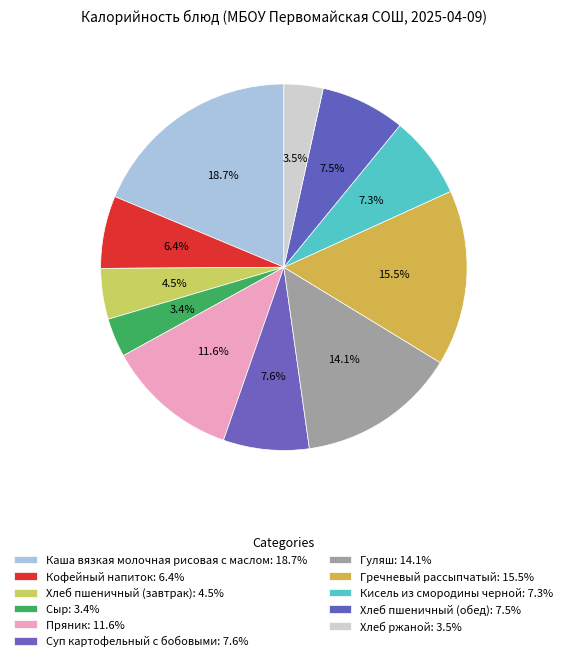

To the nearest percent, what portion does Каша вязкая молочная рисовая с маслом represent?

19%